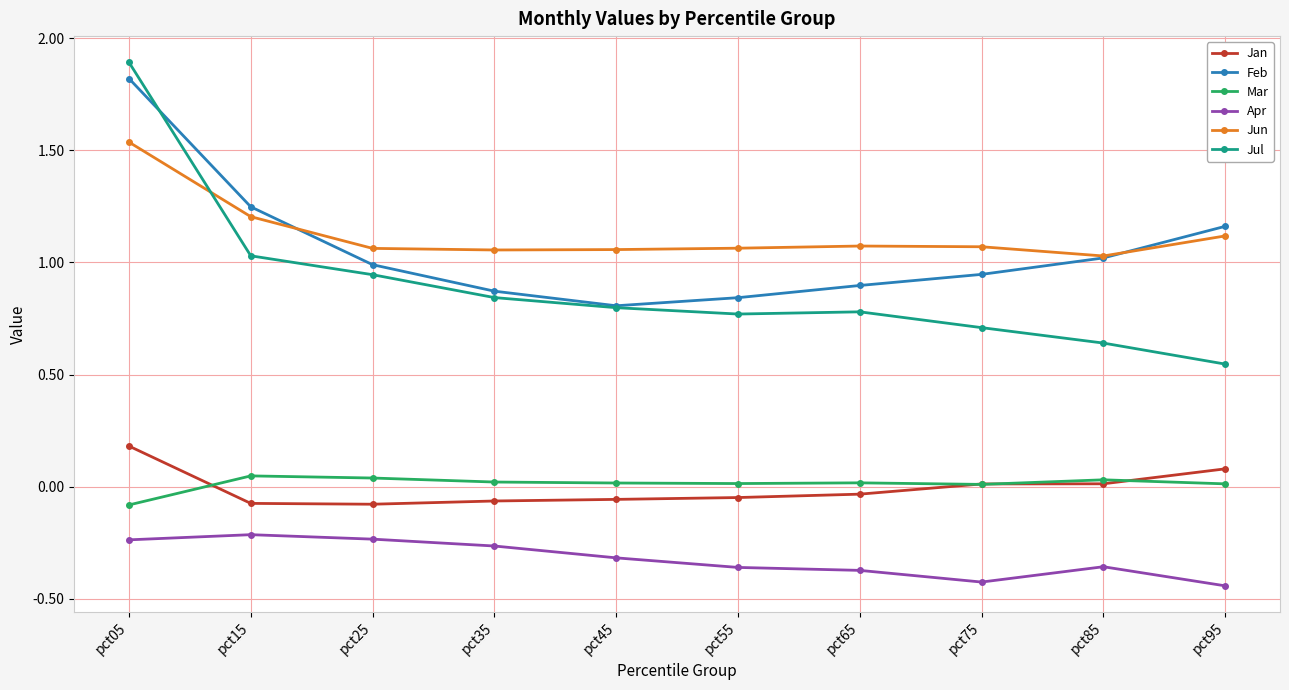

True or false: Apr and Jul intersect in this chart.

False